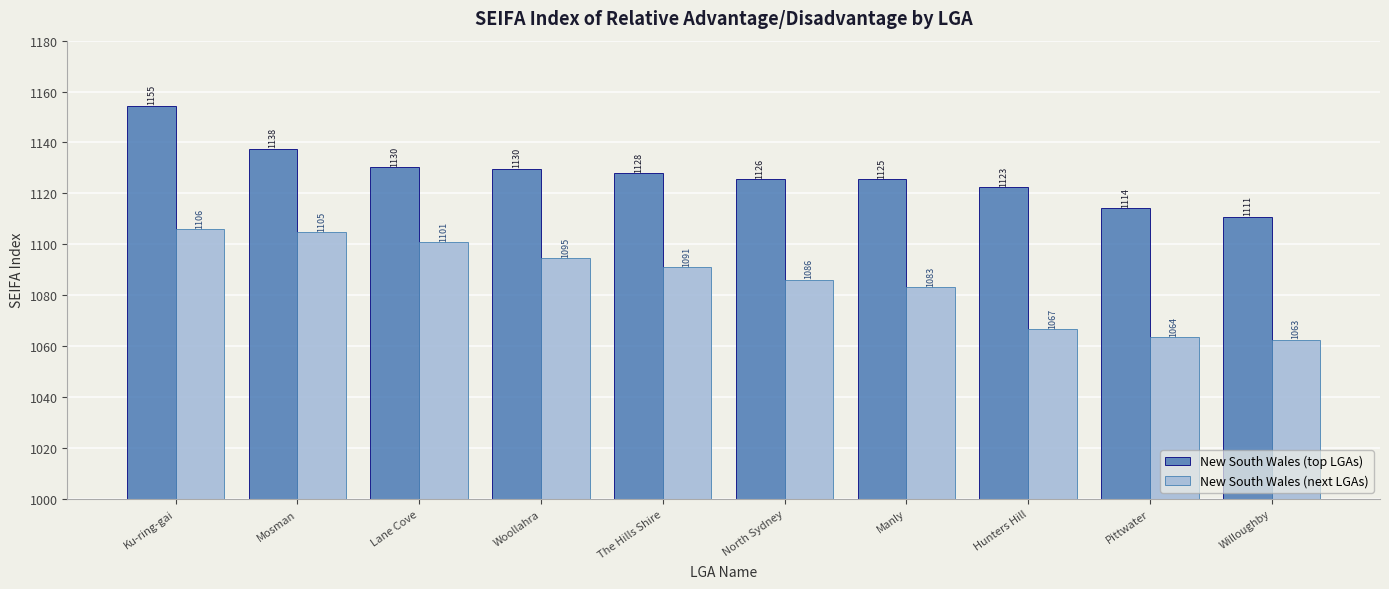

What is the sum of all New South Wales (top LGAs) values?

11278.7